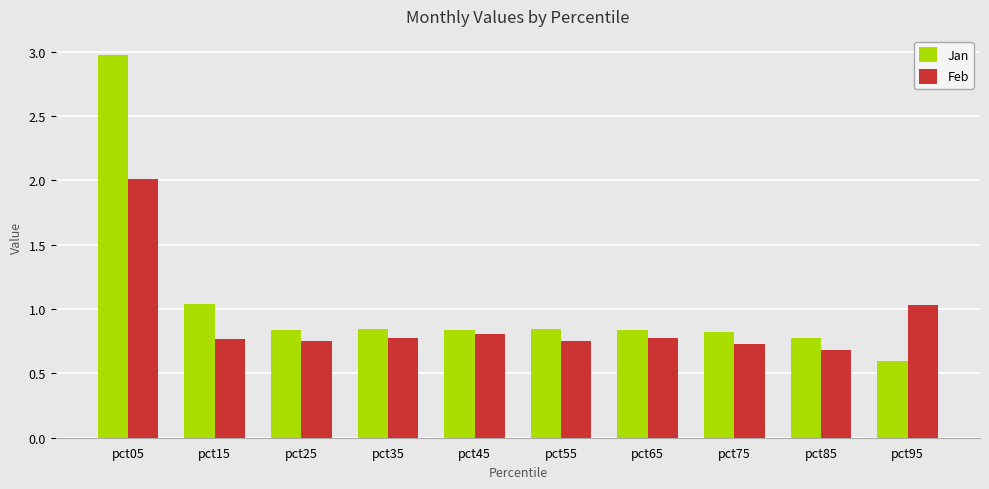

What is the difference between the maximum and minimum values in the Jan series?

2.4